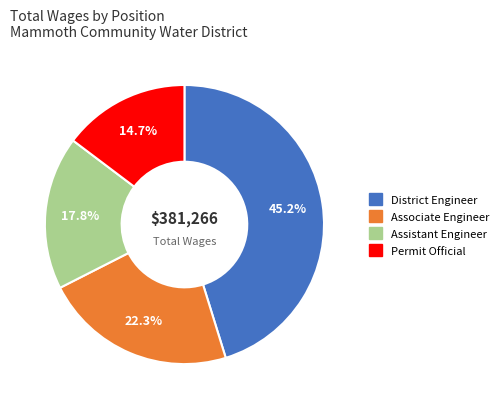

What is the smallest slice in the pie chart?

Permit Official